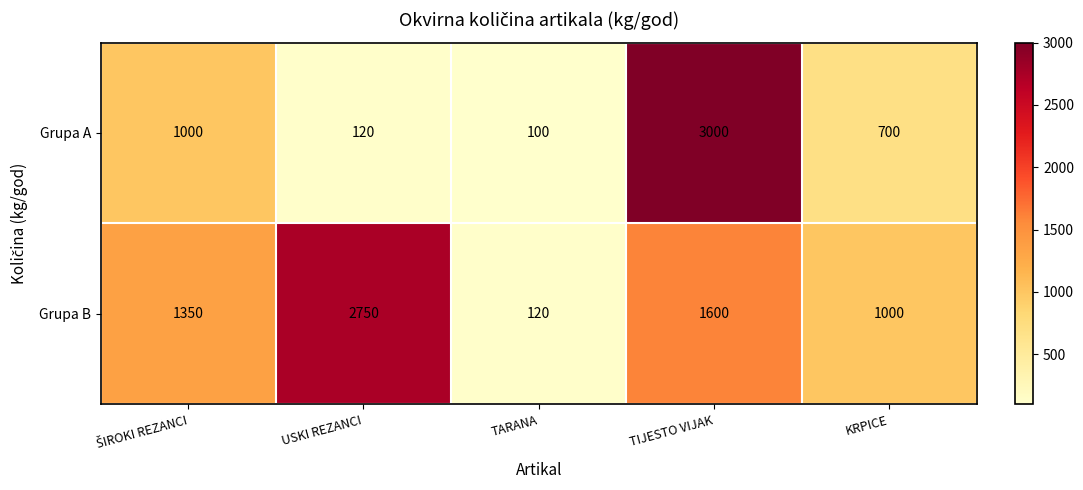

Read the Grupa A value at KRPICE.

700